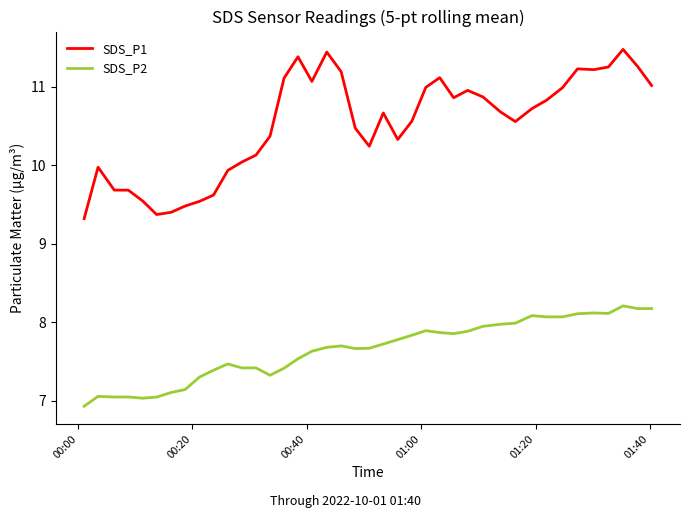

Which series has the largest total across all categories?

SDS_P1